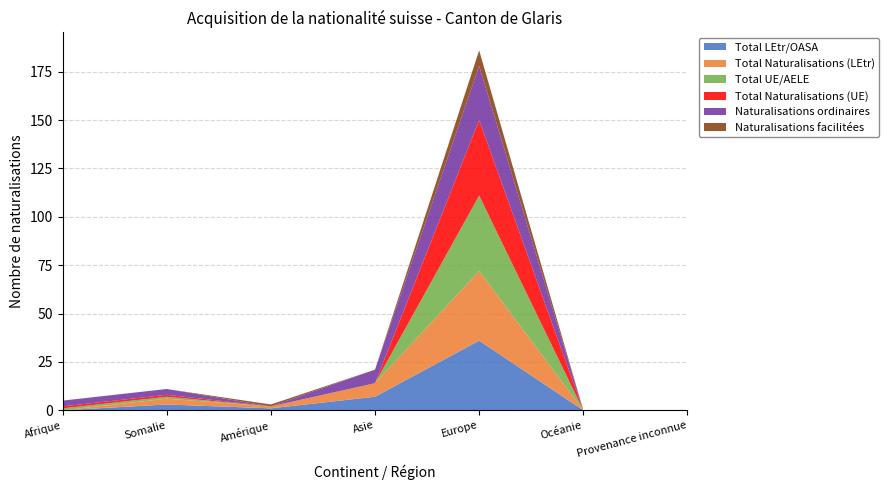

Reading left to right, extract all data points from this chart.

Total LEtr/OASA: Afrique=0	Somalie=3	Amérique=1	Asie=7	Europe=36	Océanie=0	Provenance inconnue=0
Total Naturalisations (LEtr): Afrique=0	Somalie=3	Amérique=1	Asie=7	Europe=36	Océanie=0	Provenance inconnue=0
Total UE/AELE: Afrique=1	Somalie=1	Amérique=0	Asie=0	Europe=39	Océanie=0	Provenance inconnue=0
Total Naturalisations (UE): Afrique=1	Somalie=1	Amérique=0	Asie=0	Europe=39	Océanie=0	Provenance inconnue=0
Naturalisations ordinaires: Afrique=3	Somalie=3	Amérique=0	Asie=7	Europe=28	Océanie=0	Provenance inconnue=0
Naturalisations facilitées: Afrique=0	Somalie=0	Amérique=1	Asie=0	Europe=8	Océanie=0	Provenance inconnue=0